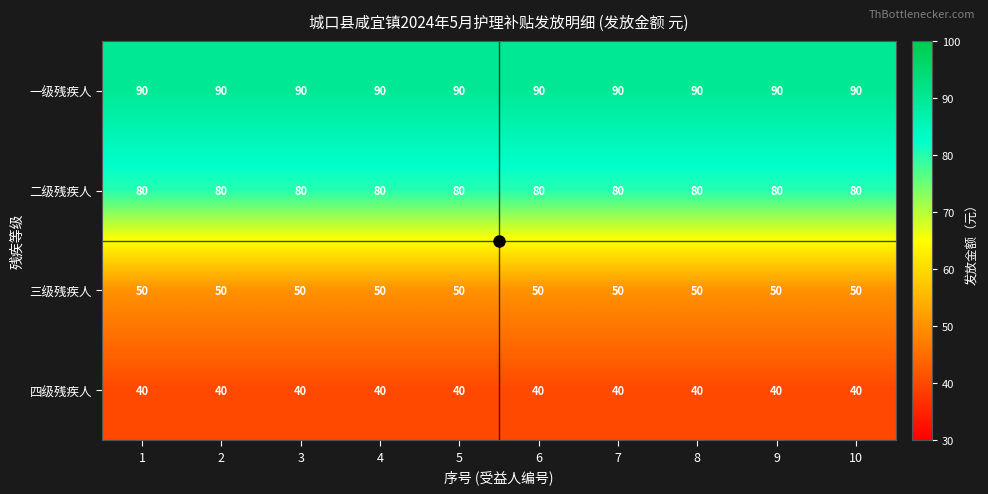

How many data points does each series have?

10